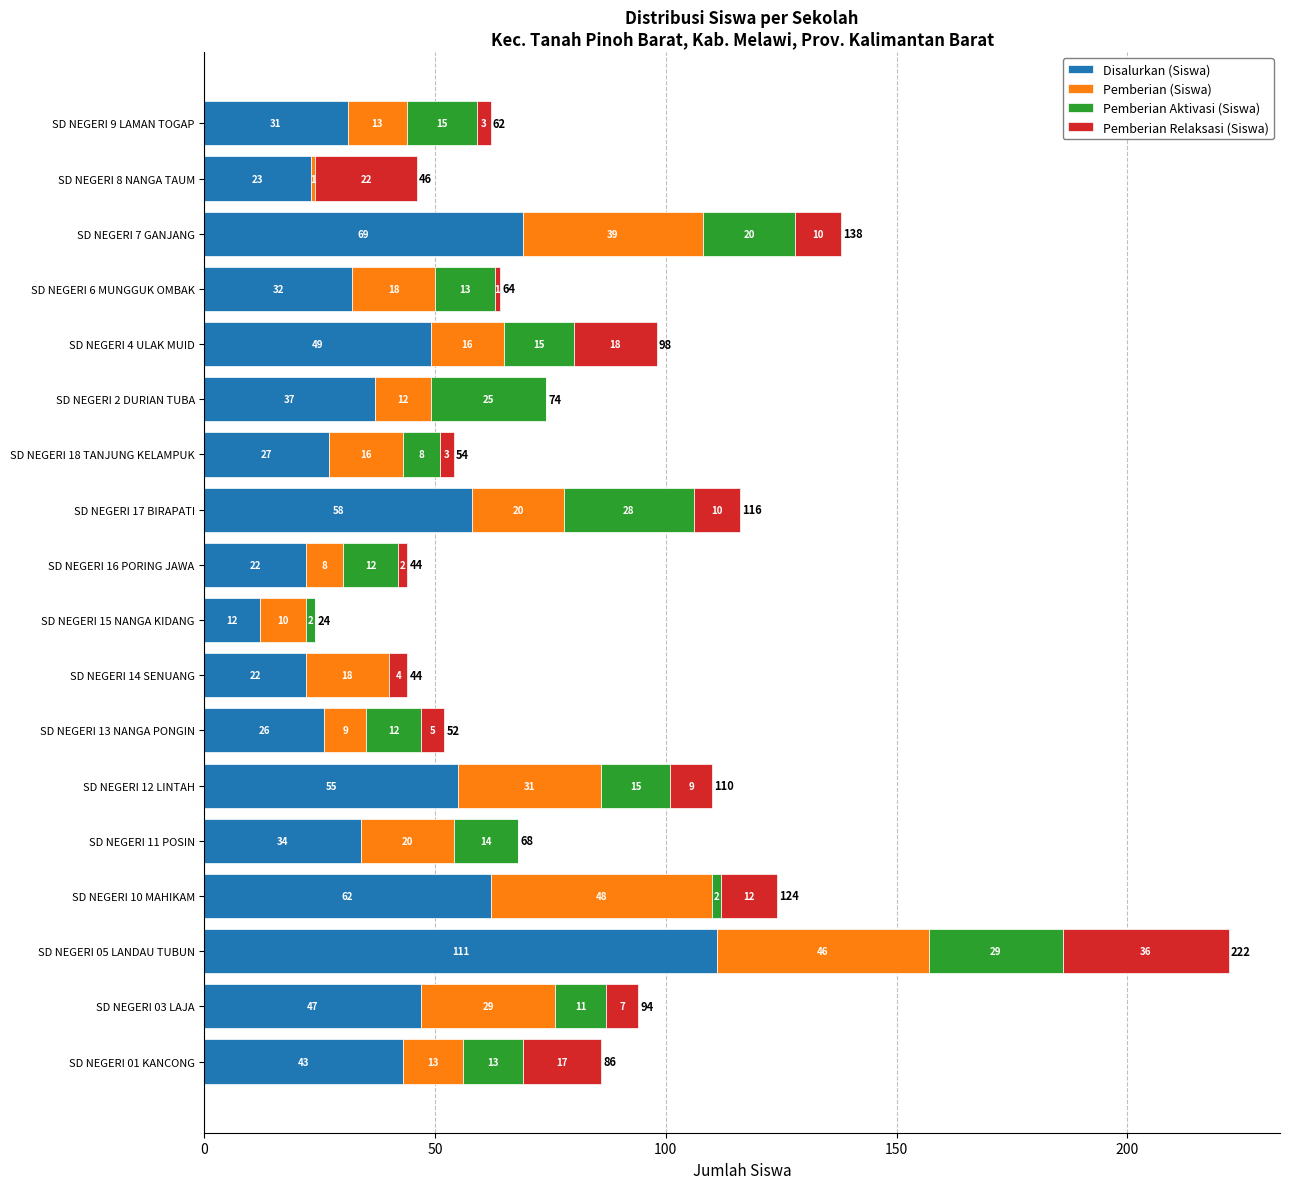

At which category is the sum across all series the highest?

SD NEGERI 05 LANDAU TUBUN